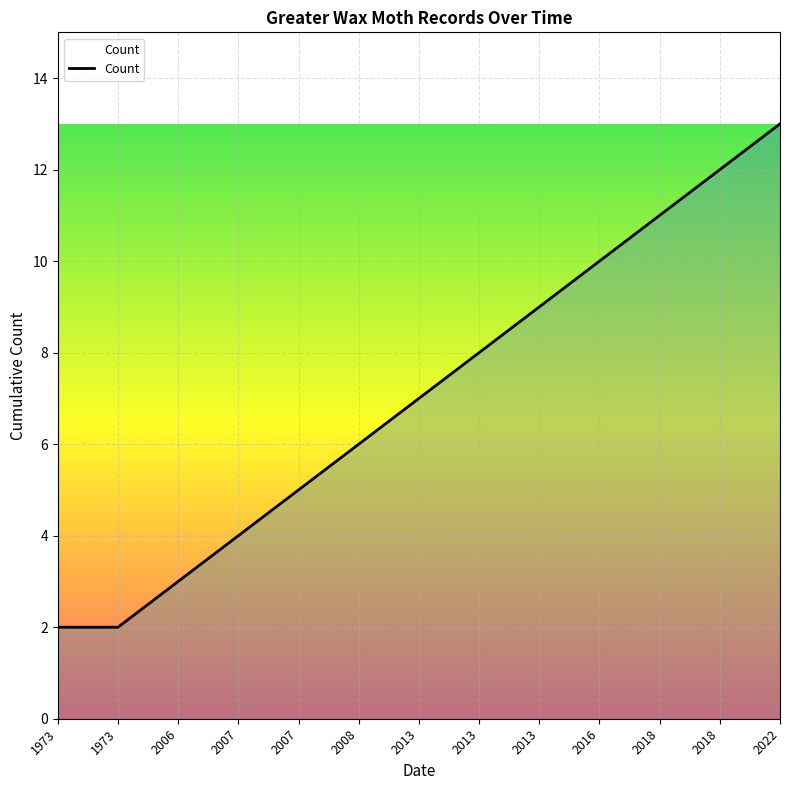

Rank the categories by value from highest to lowest.

2022, 2018, 2018, 2016, 2013, 2013, 2013, 2008, 2007, 2007, 2006, 1973, 1973